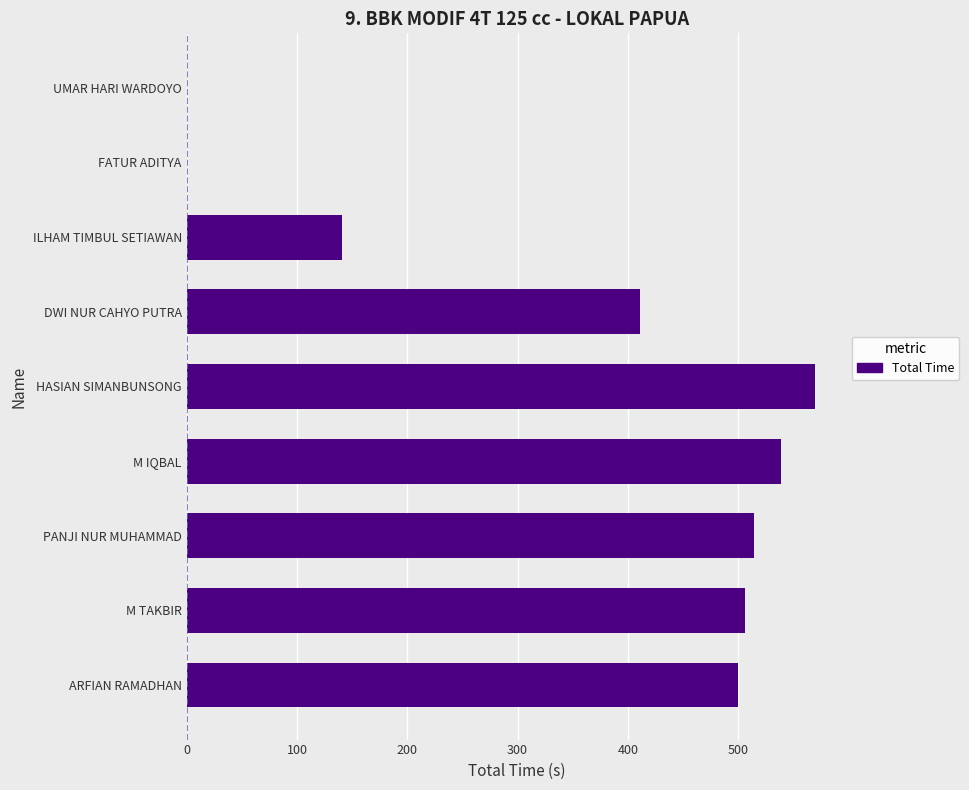

Reading top to bottom, transcribe all the data shown in this chart.

UMAR HARI WARDOYO=0.0	FATUR ADITYA=0.0	ILHAM TIMBUL SETIAWAN=140.5	DWI NUR CAHYO PUTRA=410.6	HASIAN SIMANBUNSONG=569.9	M IQBAL=538.6	PANJI NUR MUHAMMAD=514.4	M TAKBIR=506.4	ARFIAN RAMADHAN=499.6